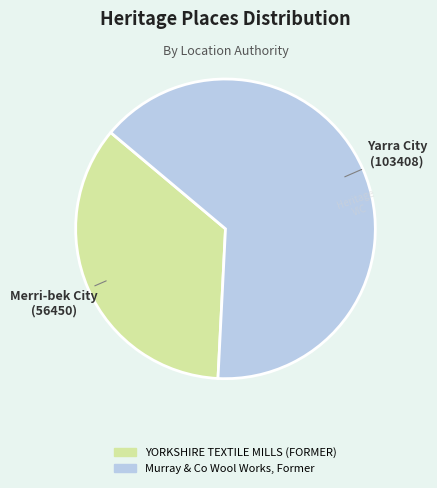

Combined, do Murray & Co Wool Works, Former and YORKSHIRE TEXTILE MILLS (FORMER) account for over 50%?

Yes